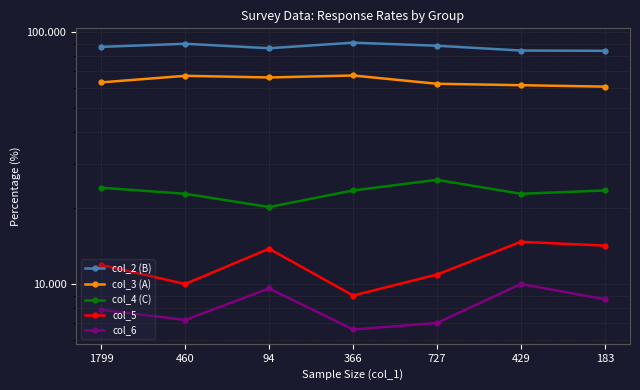

At how many categories does at least one series exceed 22?

7